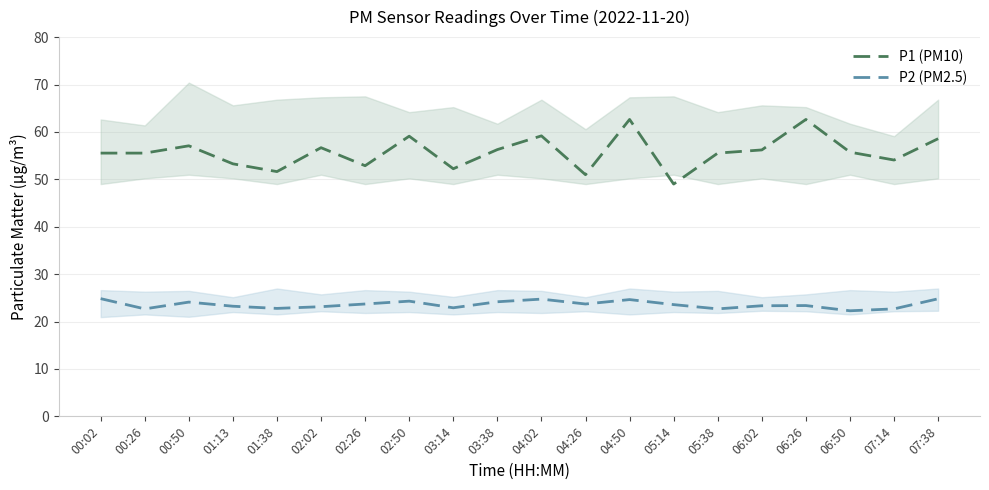

At which category is the sum across all series the highest?

04:50